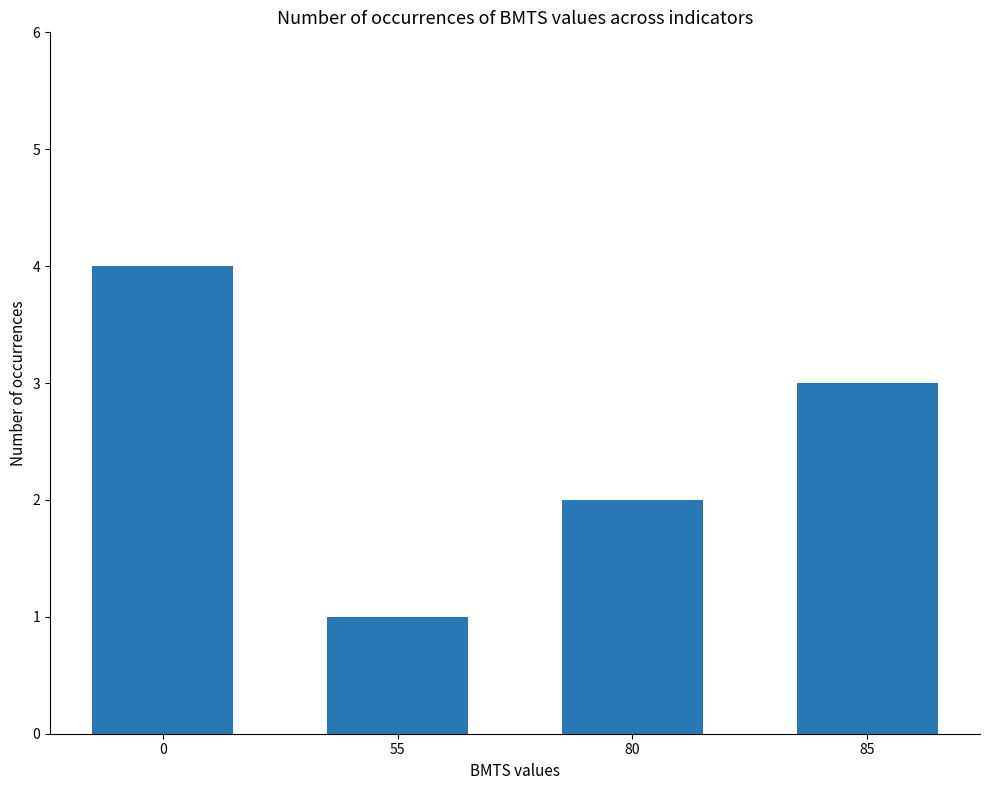

What is the approximate value at 0?

4